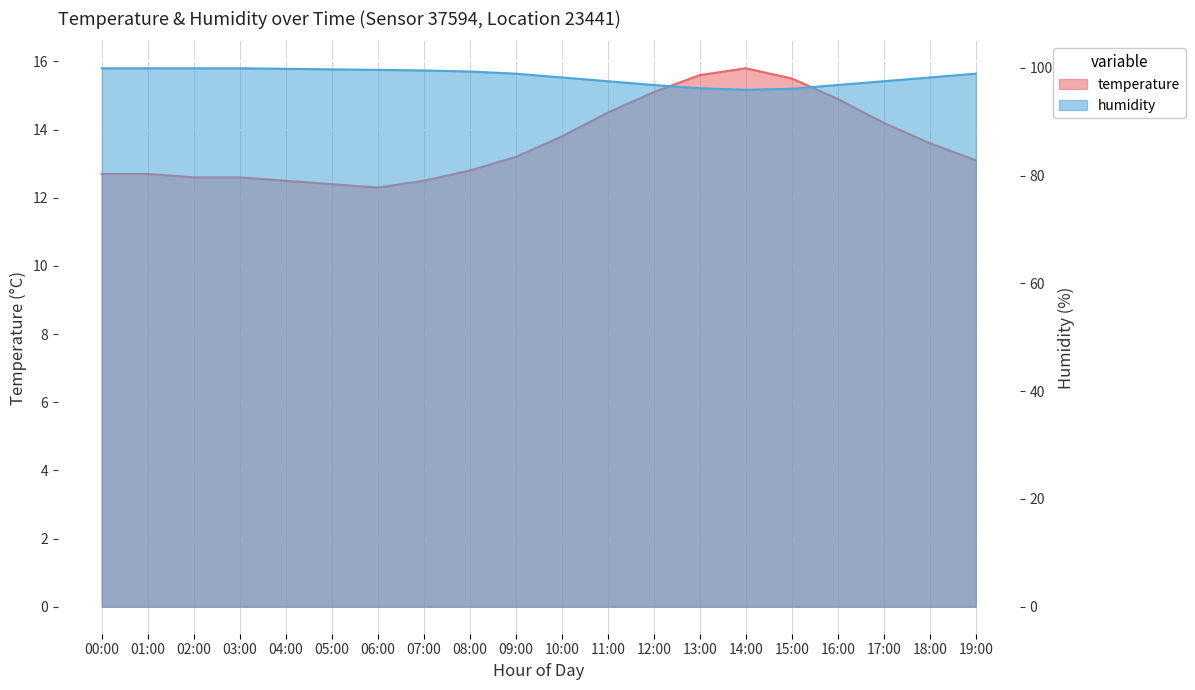

What is the spread (max minus min) of values at 19:00?

85.8